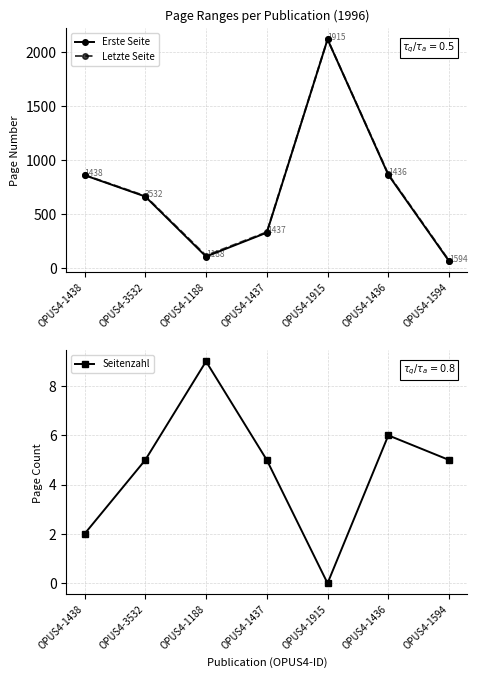

Rank the series by their maximum value, from lowest to highest.

Seitenzahl, Erste Seite, Letzte Seite